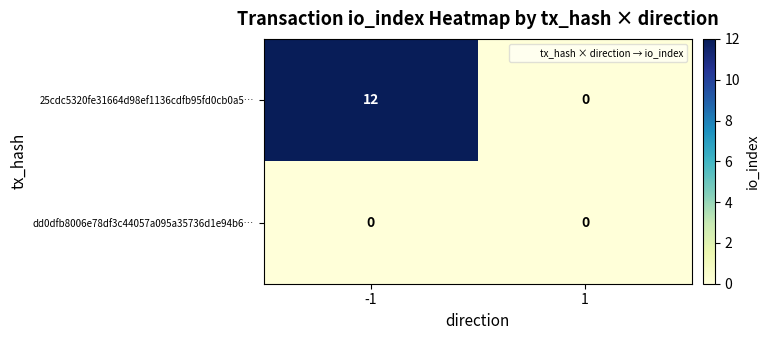

What value does the 25cdc5320fe31664d98ef1136cdfb95fd0cb0a5… series have at -1, to the nearest 5?

10